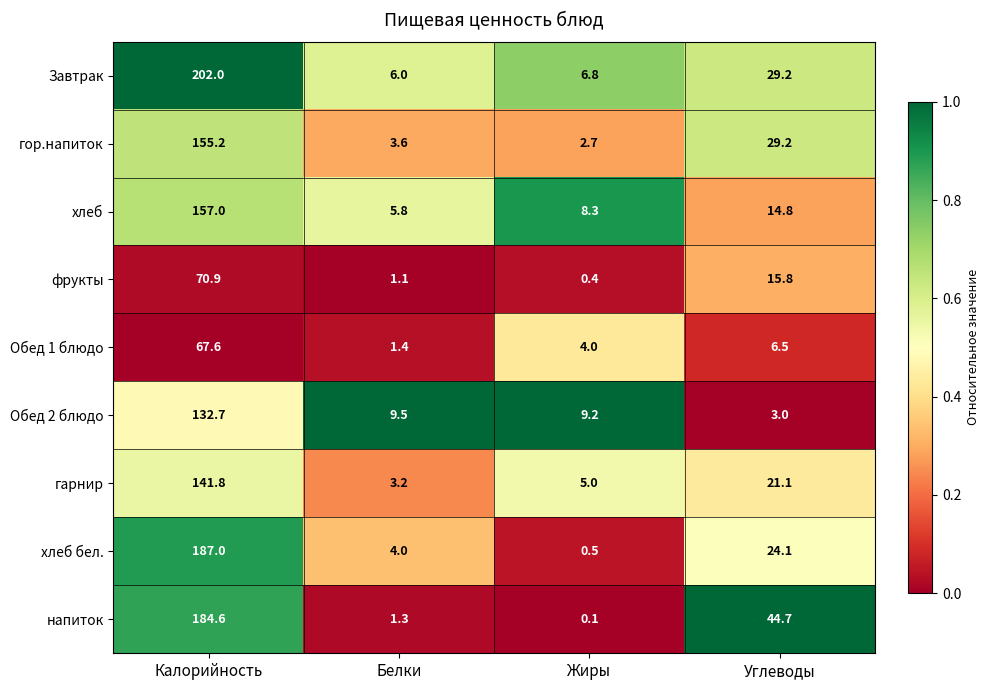

What is the total value across all series at Жиры?

37.0